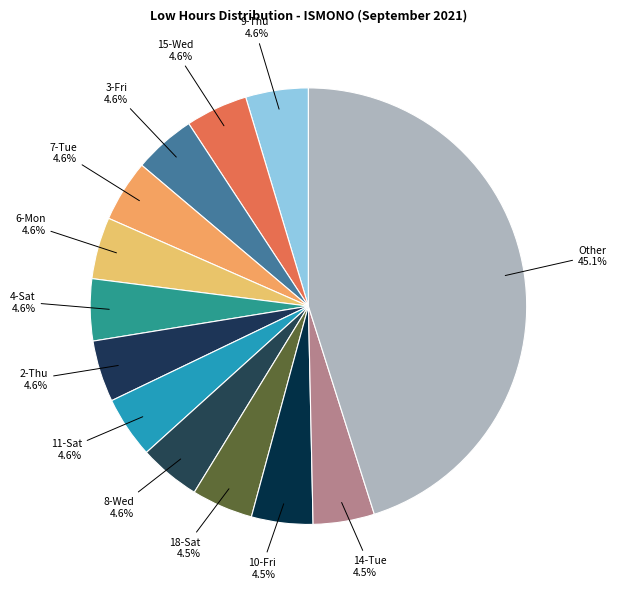

What is the ratio of the value at 2-Thu to the value at 4-Sat?

1.0